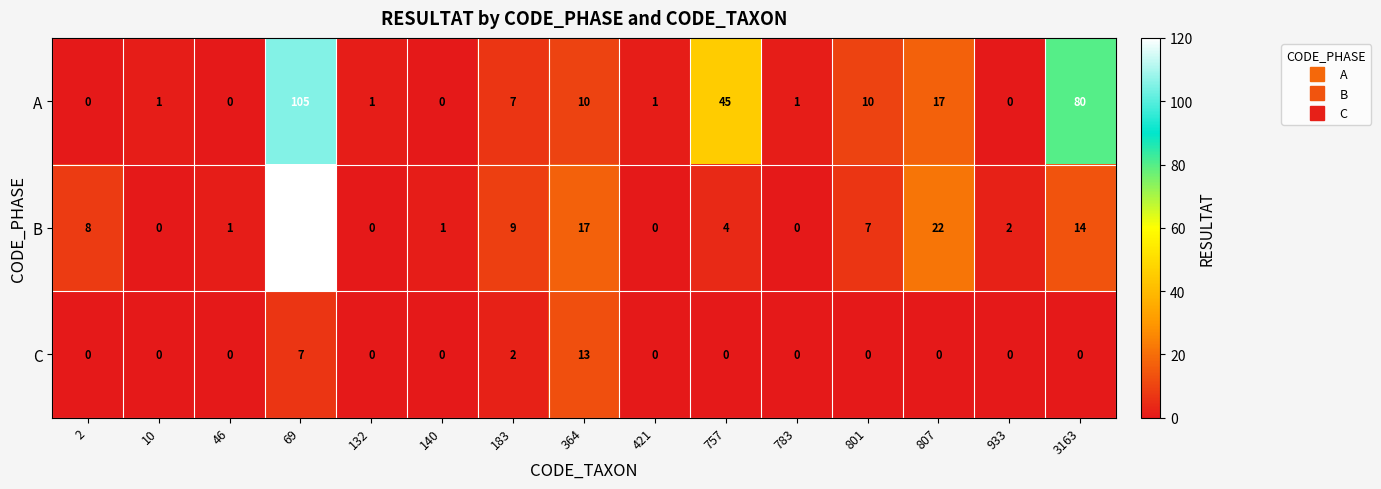

What is the difference between the maximum and minimum values in the C series?

13